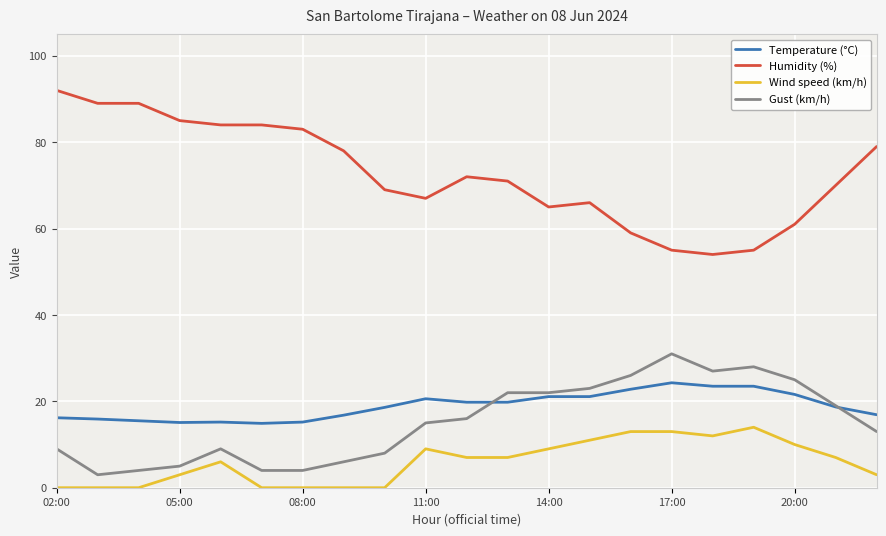

True or false: Wind speed (km/h) and Temperature (°C) intersect in this chart.

False